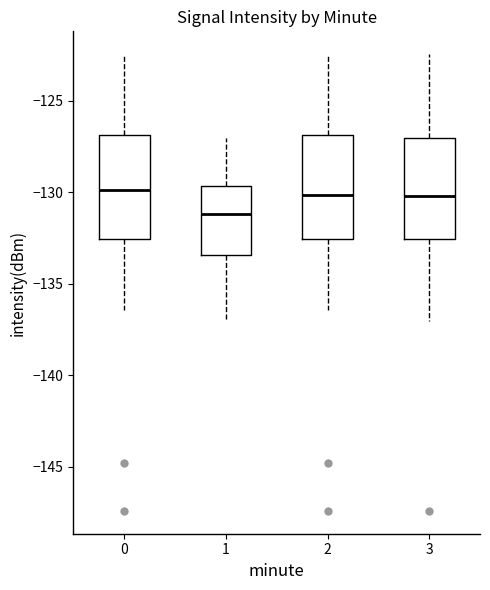

Where does the median line of the box at x = 0 sit on the y-axis? The values are not printed on the chart, so give them approximately, as read against the axis.

-130.0